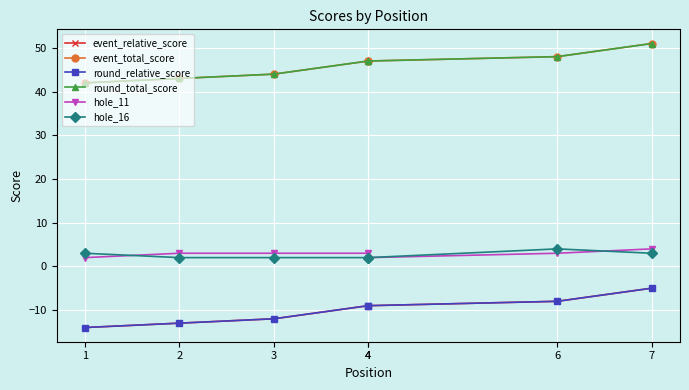

What is the difference between the event_total_score values at 4 and 3?

3